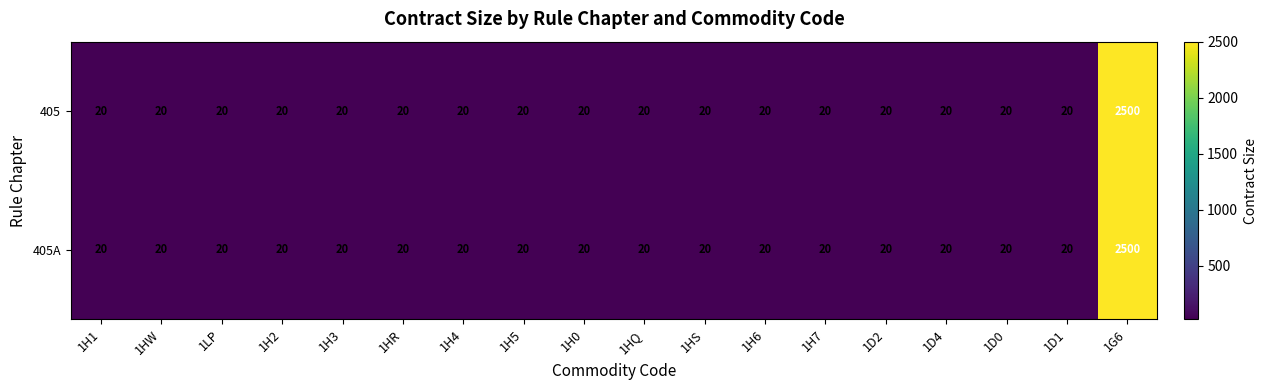

What is the difference between the maximum and minimum values in the 405A series?

2480